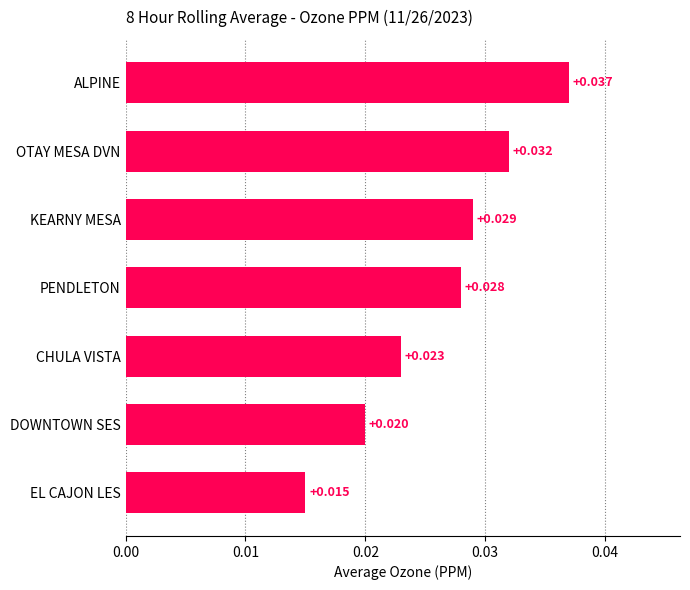

Where is the data nearest to the value 0?

EL CAJON LES